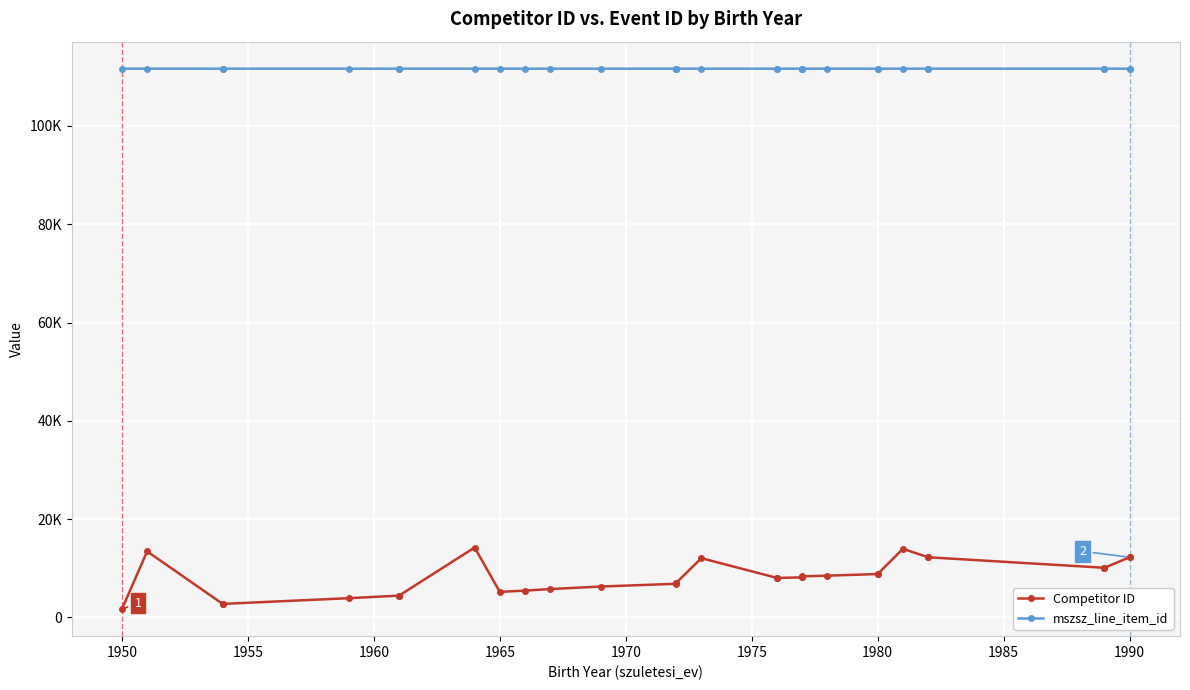

The Competitor ID series shows 3536 at 24. True or false?

False